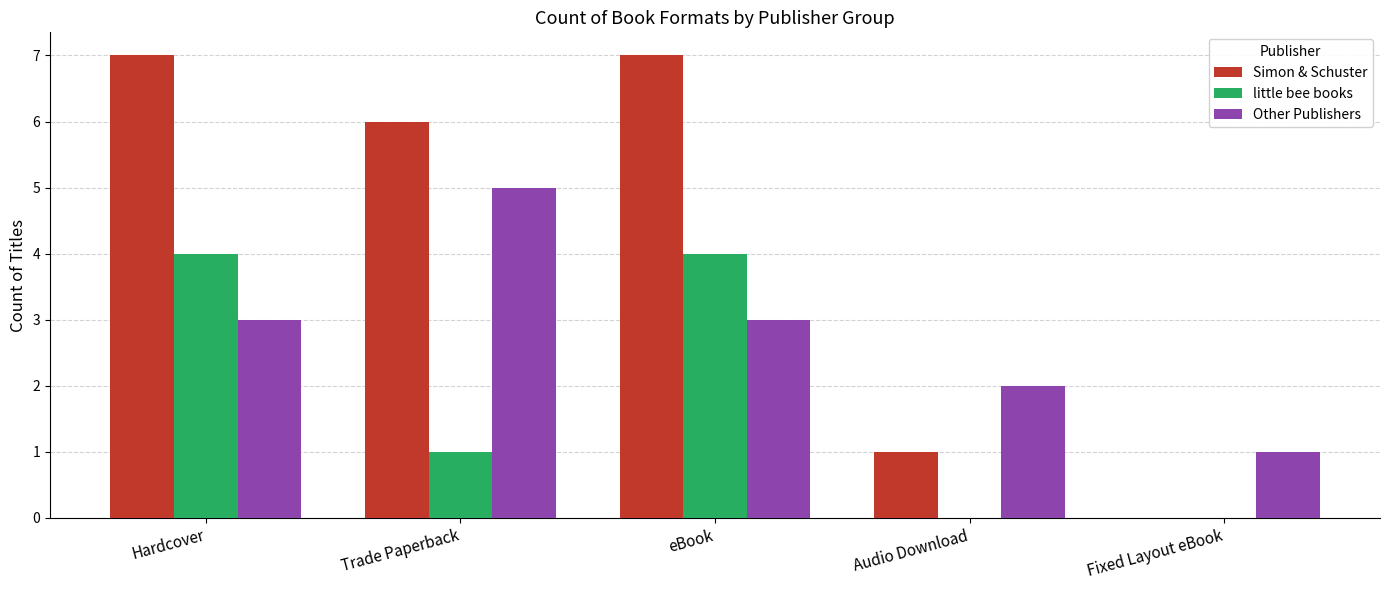

The Simon & Schuster series shows 6 at Trade Paperback. True or false?

True